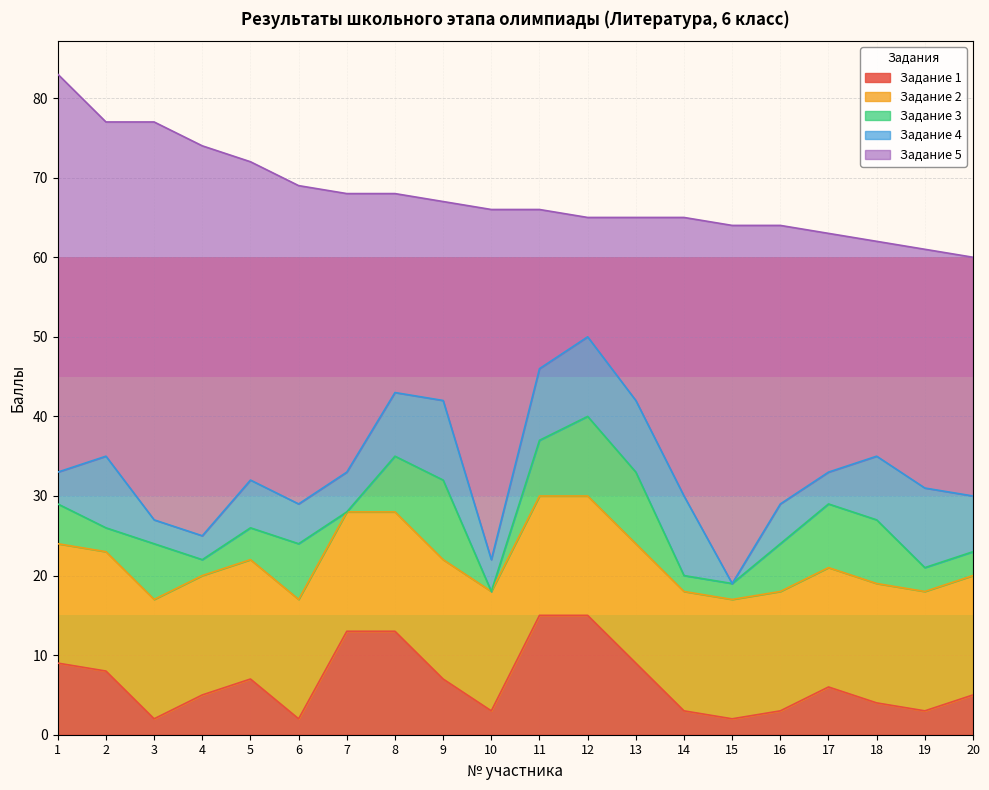

What is the difference between the Задание 1 values at 11 and 9?

8